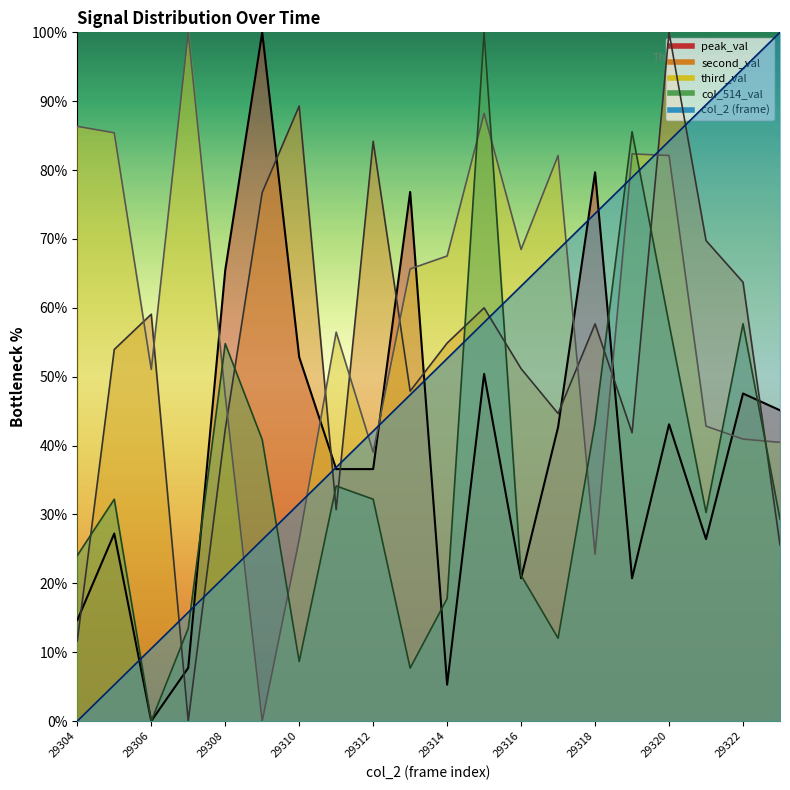

The value of third_val at 29309 is 0.0. True or false?

True